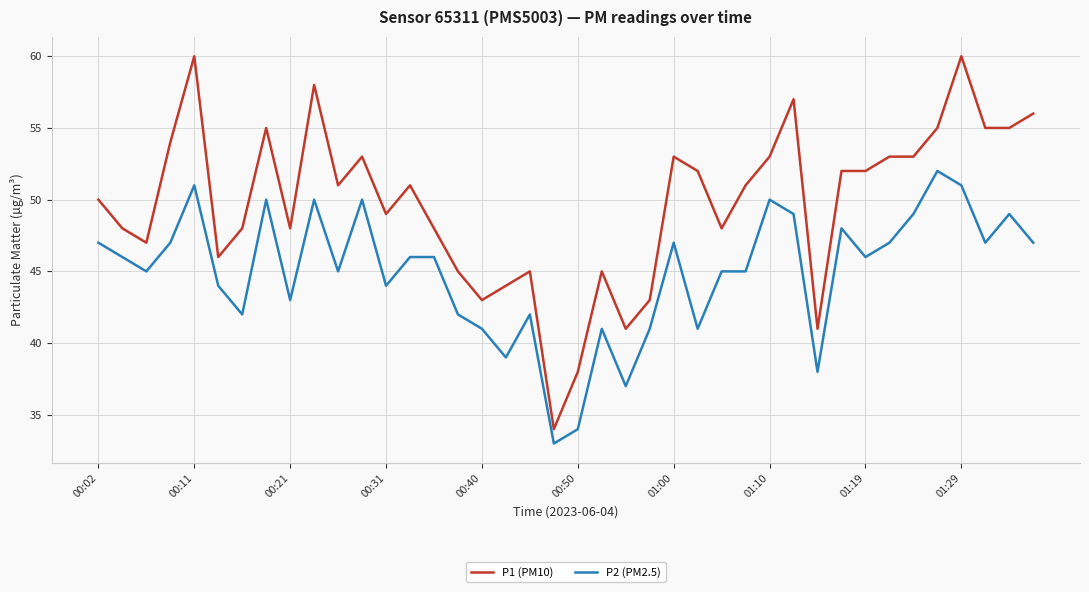

What is the maximum value shown in the chart?

60